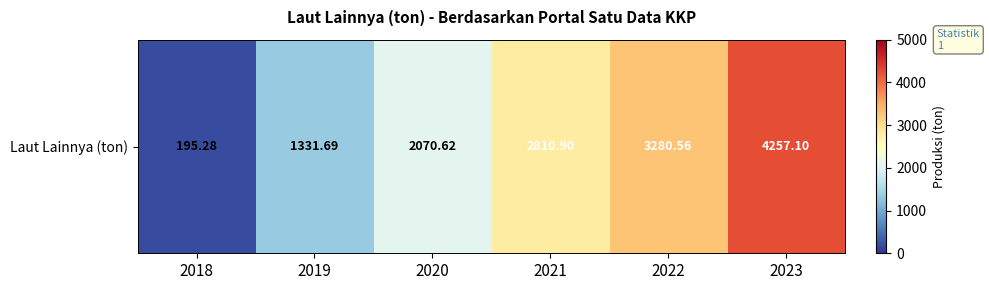

Count the number of categories in the chart.

6